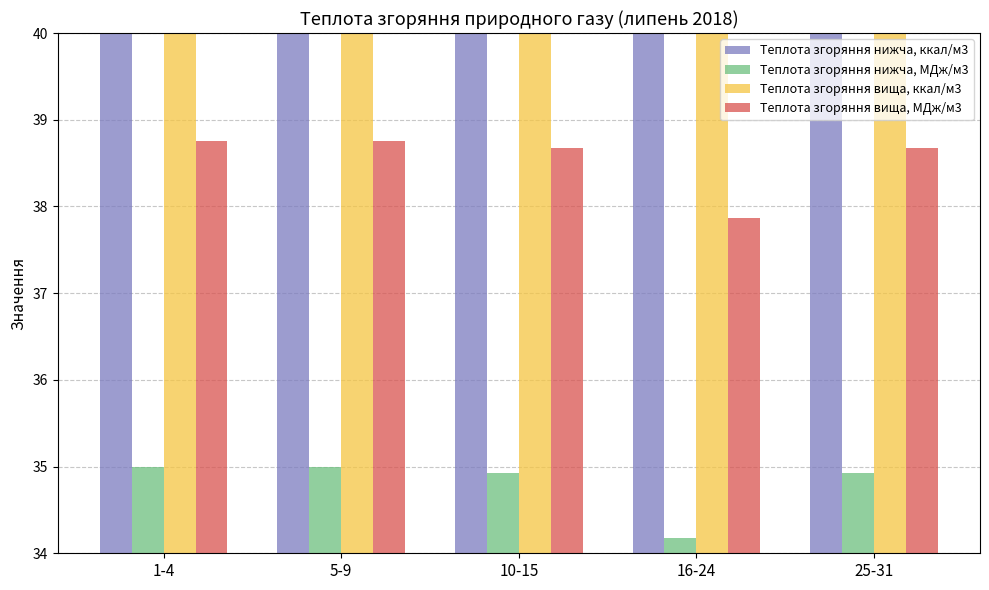

Which series has the largest range (max minus min)?

Теплота згоряння вища, ккал/м3